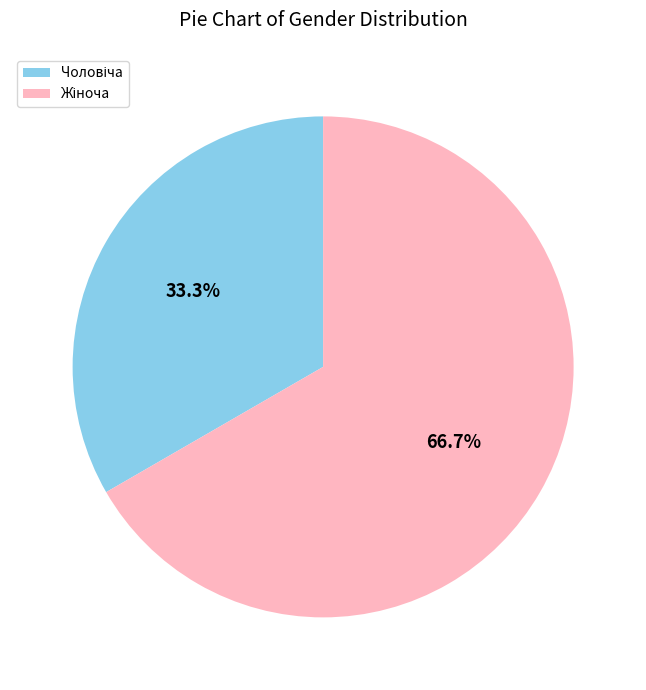

Is there any slice that represents more than half of the pie?

Yes